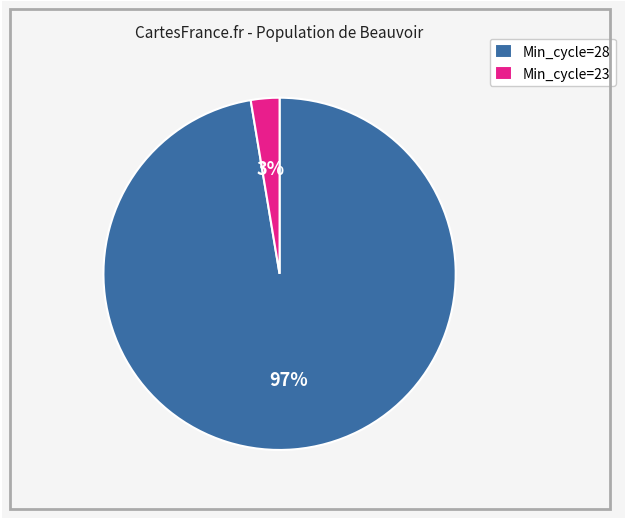

Between Min_cycle=28 and Min_cycle=23, which is larger?

Min_cycle=28